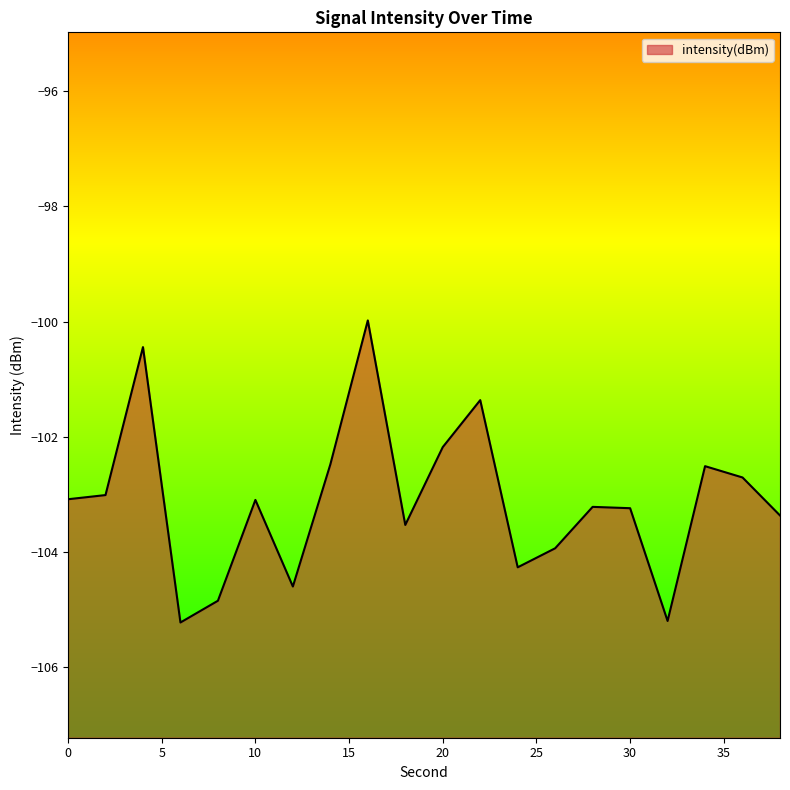

List the labels in order of value, largest first.

16, 4, 22, 20, 14, 34, 36, 2, 0, 10, 28, 30, 38, 18, 26, 24, 12, 8, 32, 6